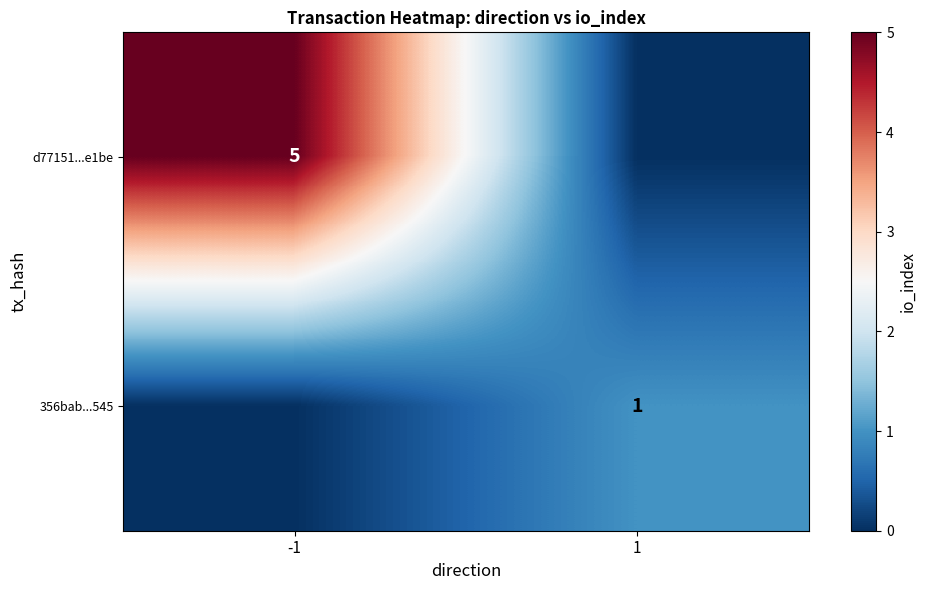

At how many categories does at least one series exceed 3?

1